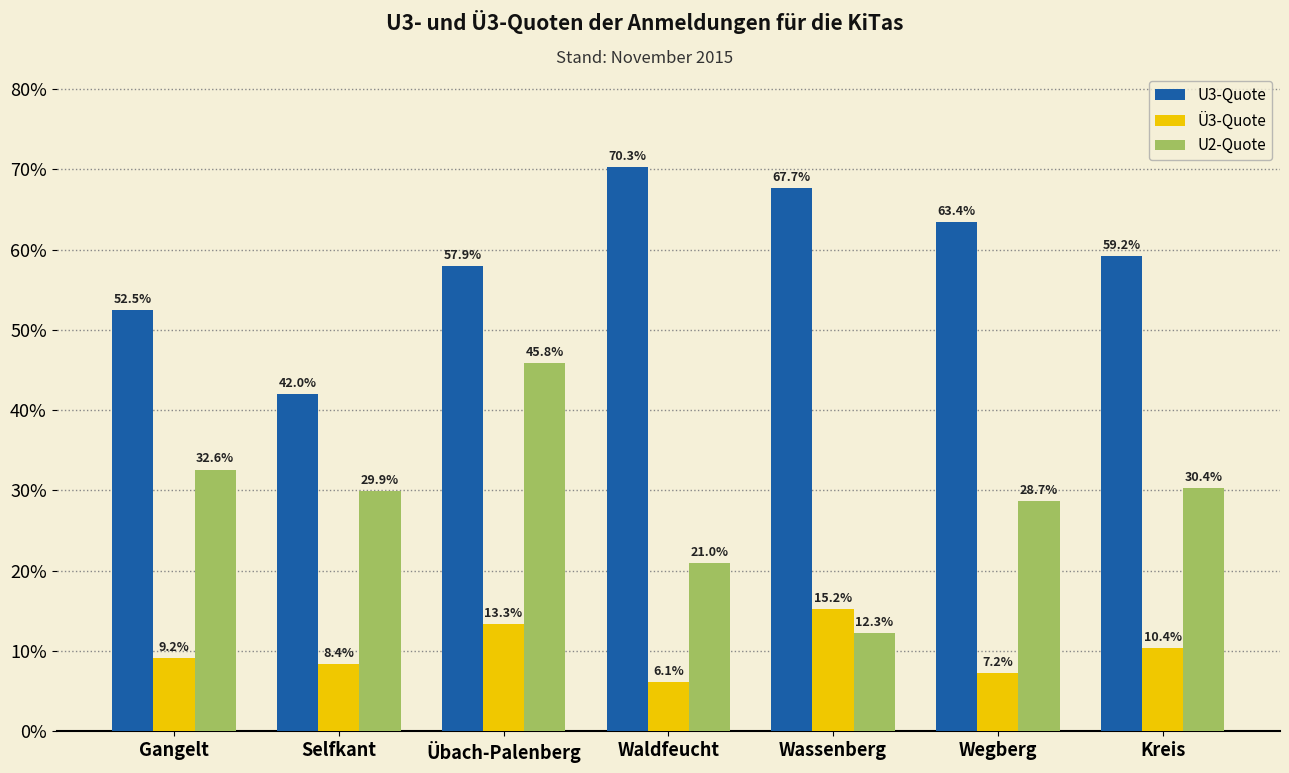

What is the label of the 3rd bar from the left?

Übach-Palenberg